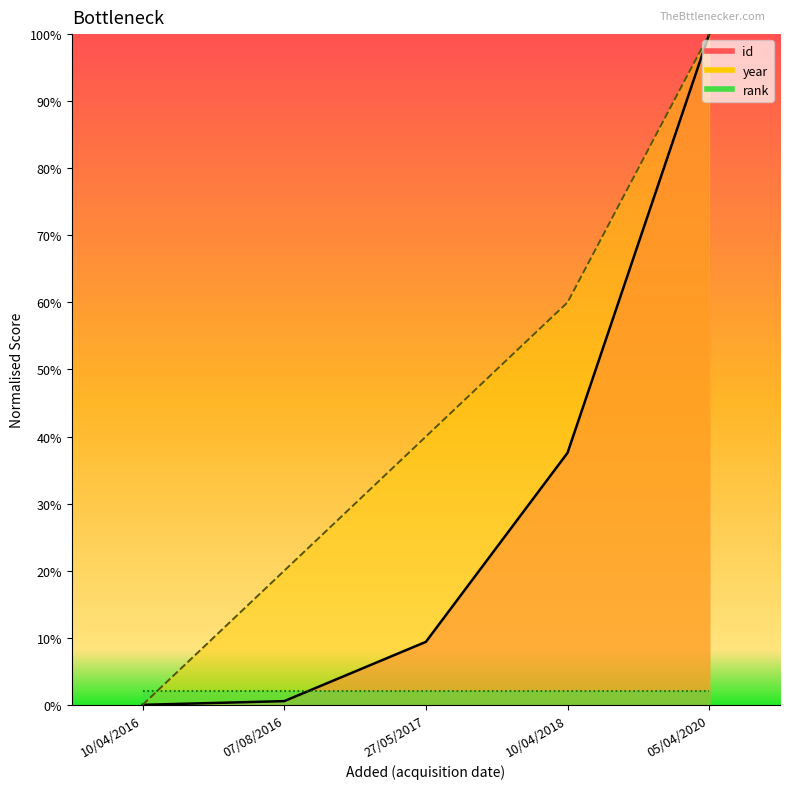

The value of id at 05/04/2020 is 1.0. True or false?

True